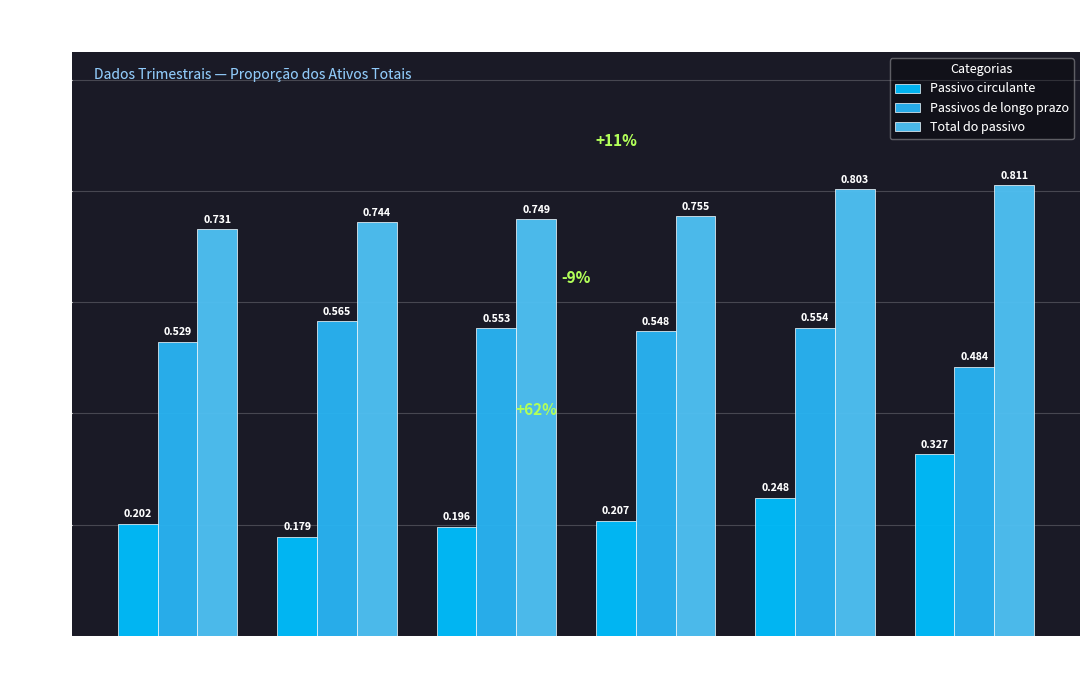

Is it true that Passivo circulante equals 0.3 at 2020-03-29?

True